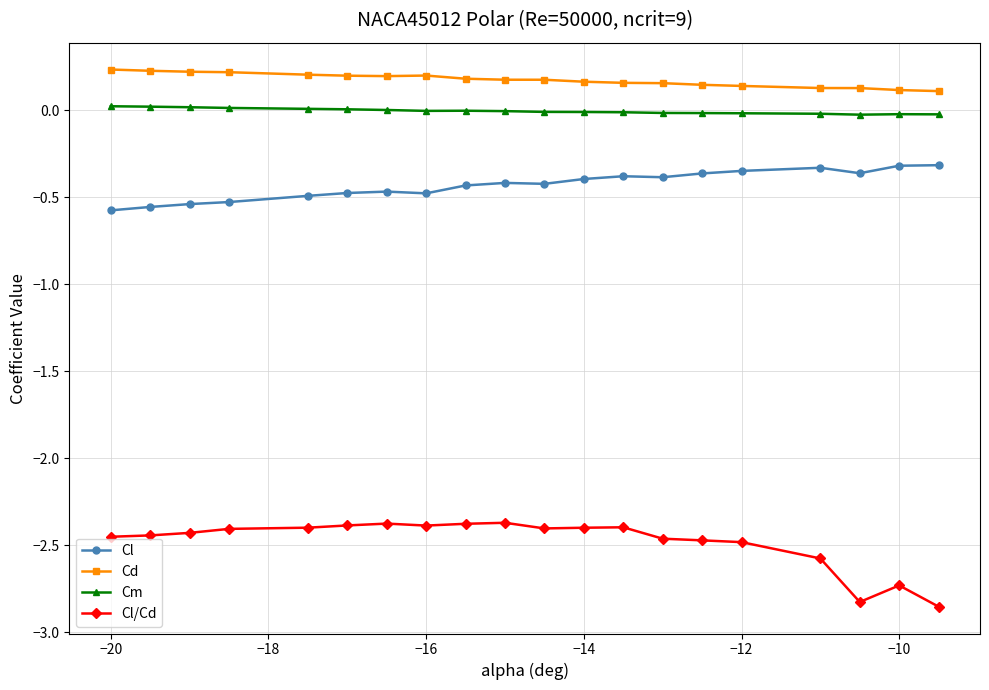

True or false: Cd has more than 0 interior local peaks.

True